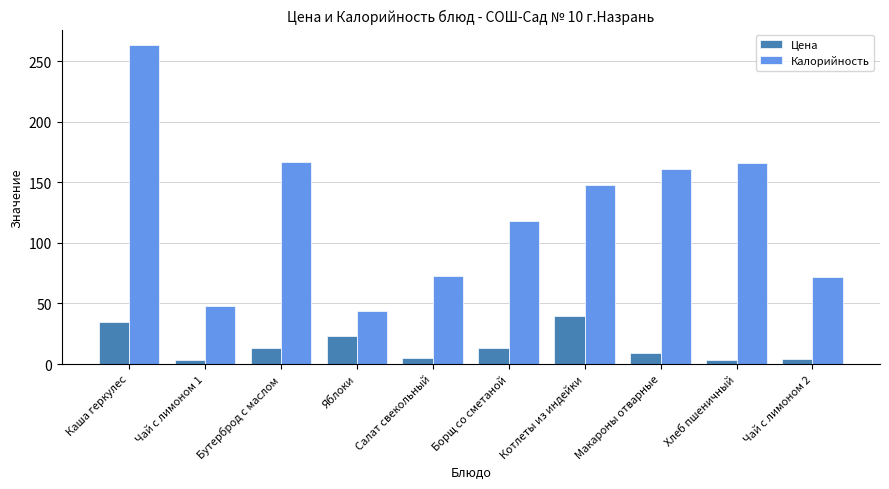

What position from the right is Хлеб пшеничный?

2